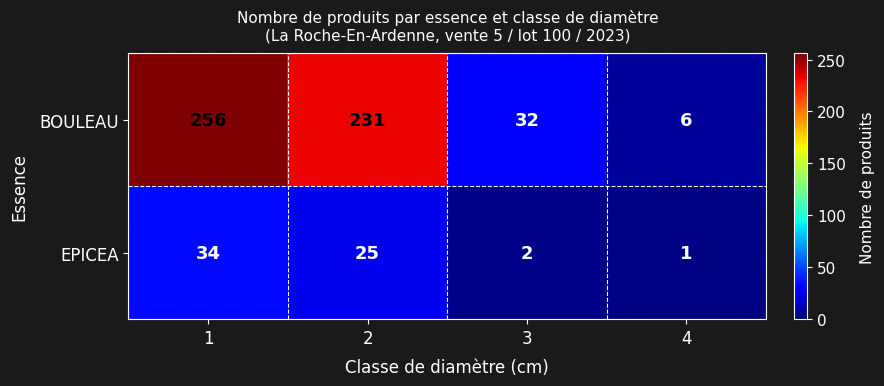

Count the BOULEAU values in the range 32 to 256.

3